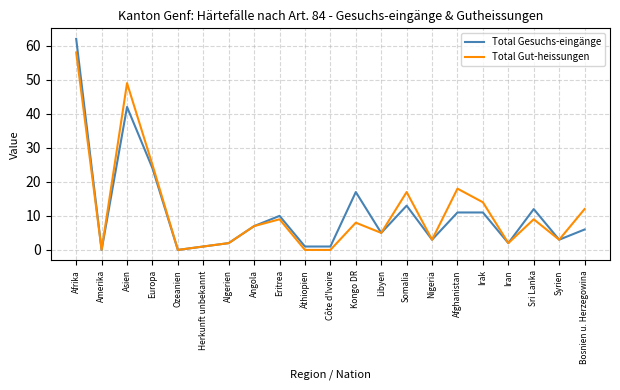

What is the difference between the highest and lowest values at Bosnien u. Herzegowina?

6